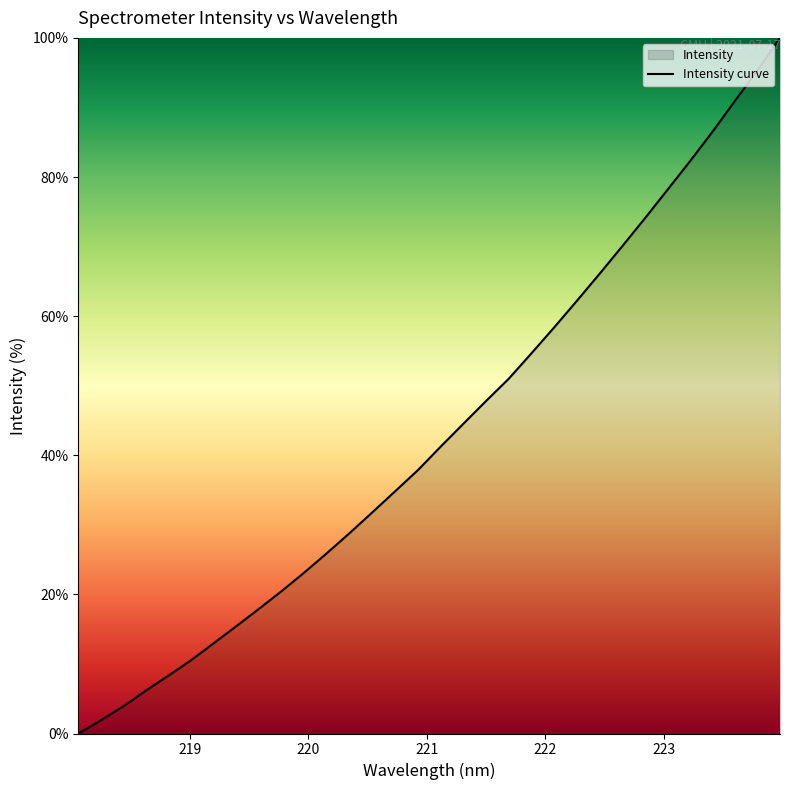

What is the change in value from 218.442 to 222.8355?

+70.0